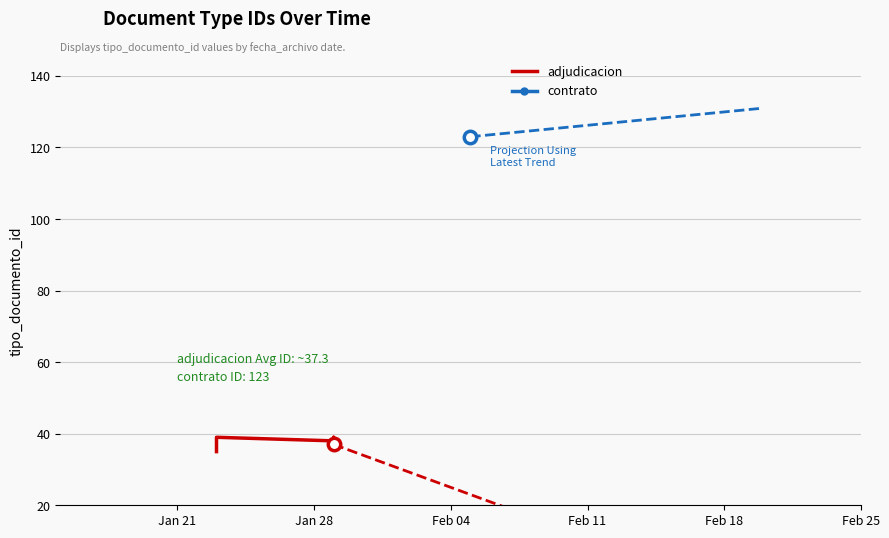

What is the change in value from Jan 28 to Feb 04?

-1